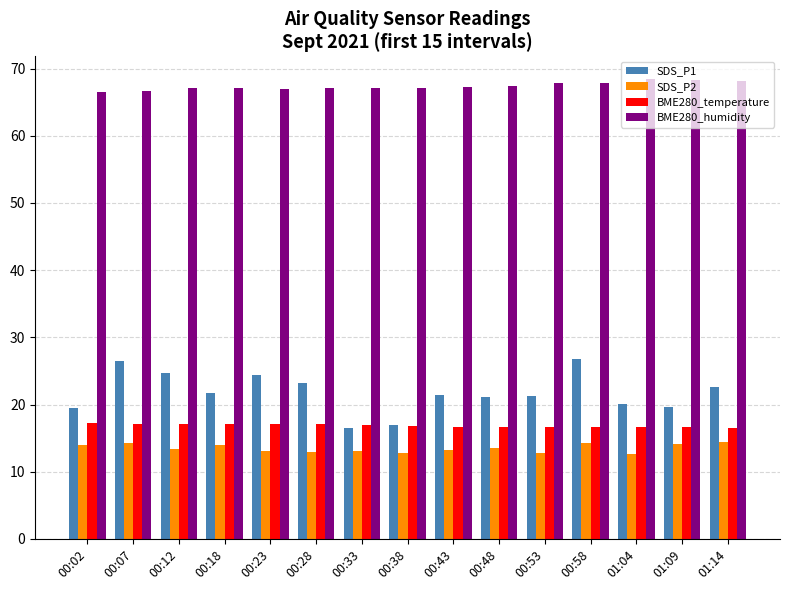

Which series has the widest spread of values?

SDS_P1